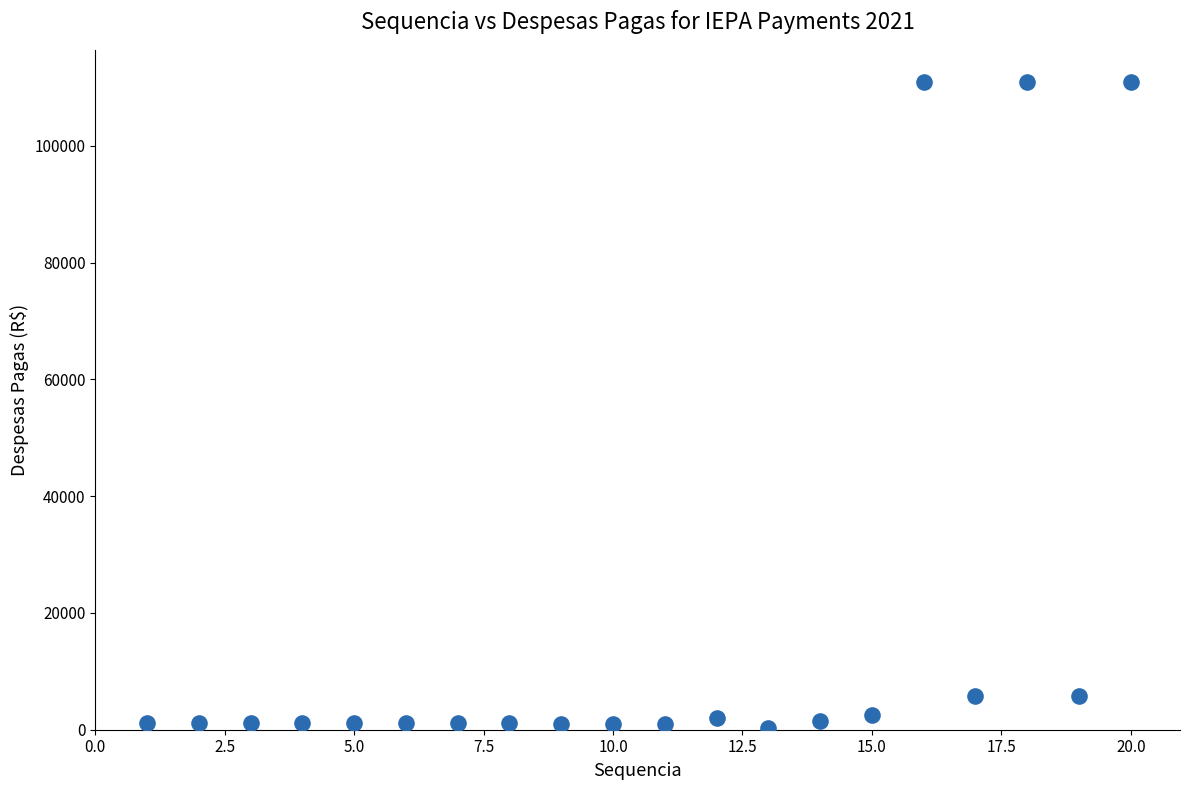

What is the range of X values (max minus min)?

19.0